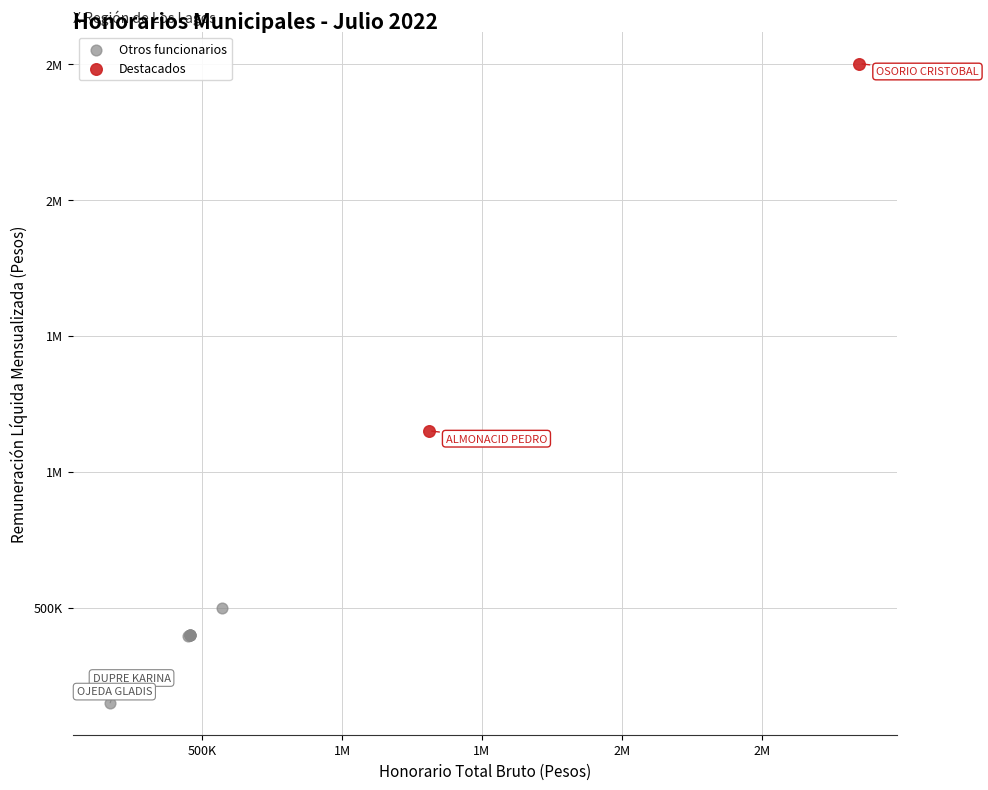

What are all the series names shown in the legend?

Otros funcionarios, Destacados